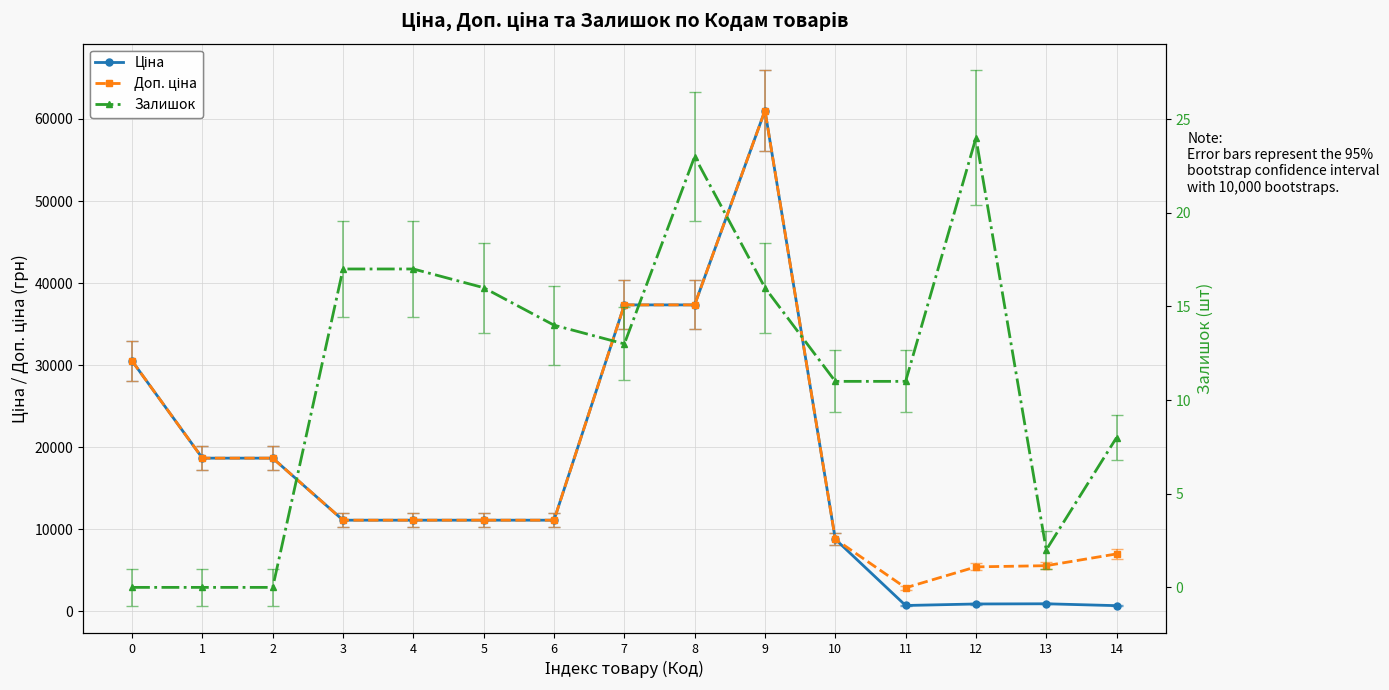

What are all the series names shown in the legend?

Ціна, Доп. ціна, Залишок